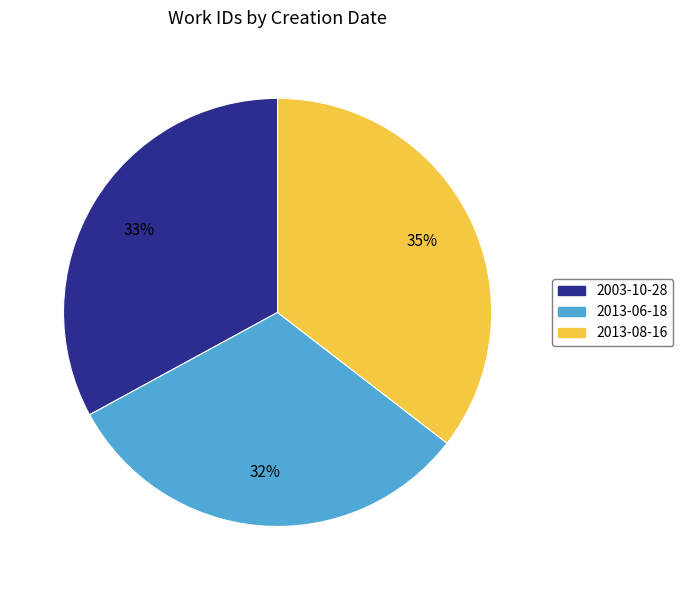

What is the smallest slice in the pie chart?

2013-06-18